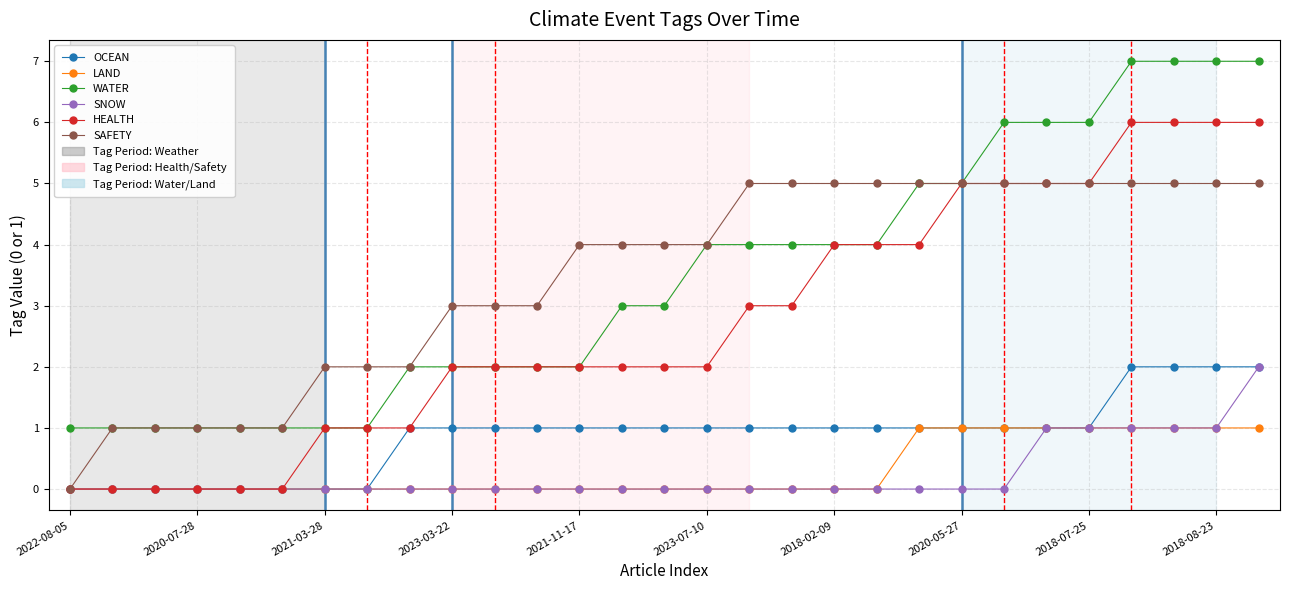

Reading left to right, list all the values displayed in this chart.

OCEAN: 0	0	0	0	0	0	0	0	1	1	1	1	1	1	1	1	1	1	1	1	1	1	1	1	1	2	2	2	2
LAND: 0	0	0	0	0	0	0	0	0	0	0	0	0	0	0	0	0	0	0	0	1	1	1	1	1	1	1	1	1
WATER: 1	1	1	1	1	1	1	1	2	2	2	2	2	3	3	4	4	4	4	4	5	5	6	6	6	7	7	7	7
SNOW: 0	0	0	0	0	0	0	0	0	0	0	0	0	0	0	0	0	0	0	0	0	0	0	1	1	1	1	1	2
HEALTH: 0	0	0	0	0	0	1	1	1	2	2	2	2	2	2	2	3	3	4	4	4	5	5	5	5	6	6	6	6
SAFETY: 0	1	1	1	1	1	2	2	2	3	3	3	4	4	4	4	5	5	5	5	5	5	5	5	5	5	5	5	5